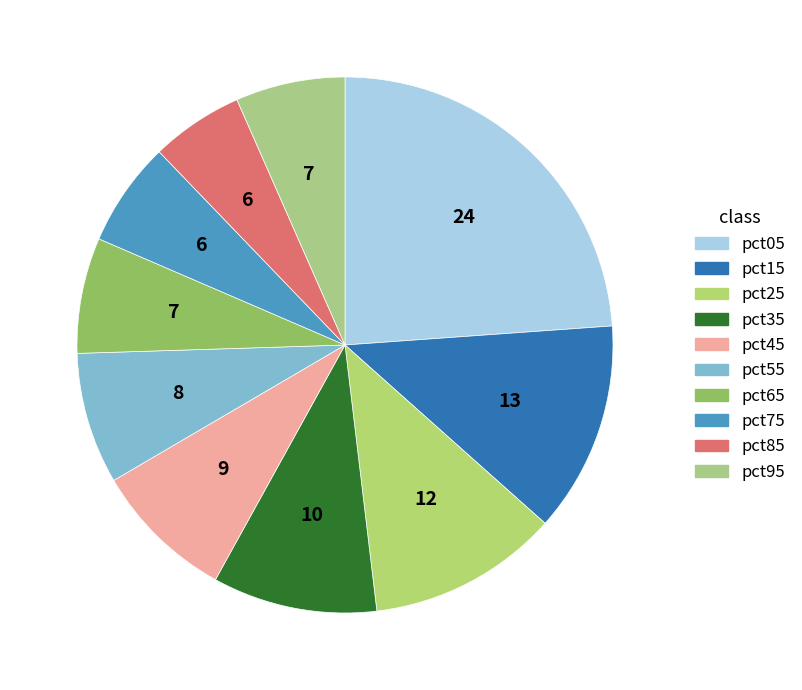

Is it true that pct85 is 6% of the pie?

True